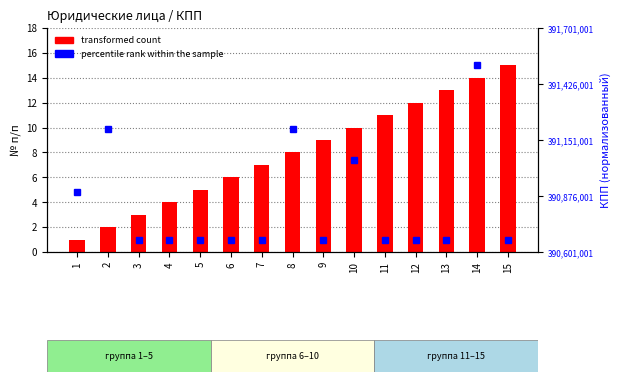

Rank the series by their maximum value, from lowest to highest.

transformed count, percentile rank within the sample